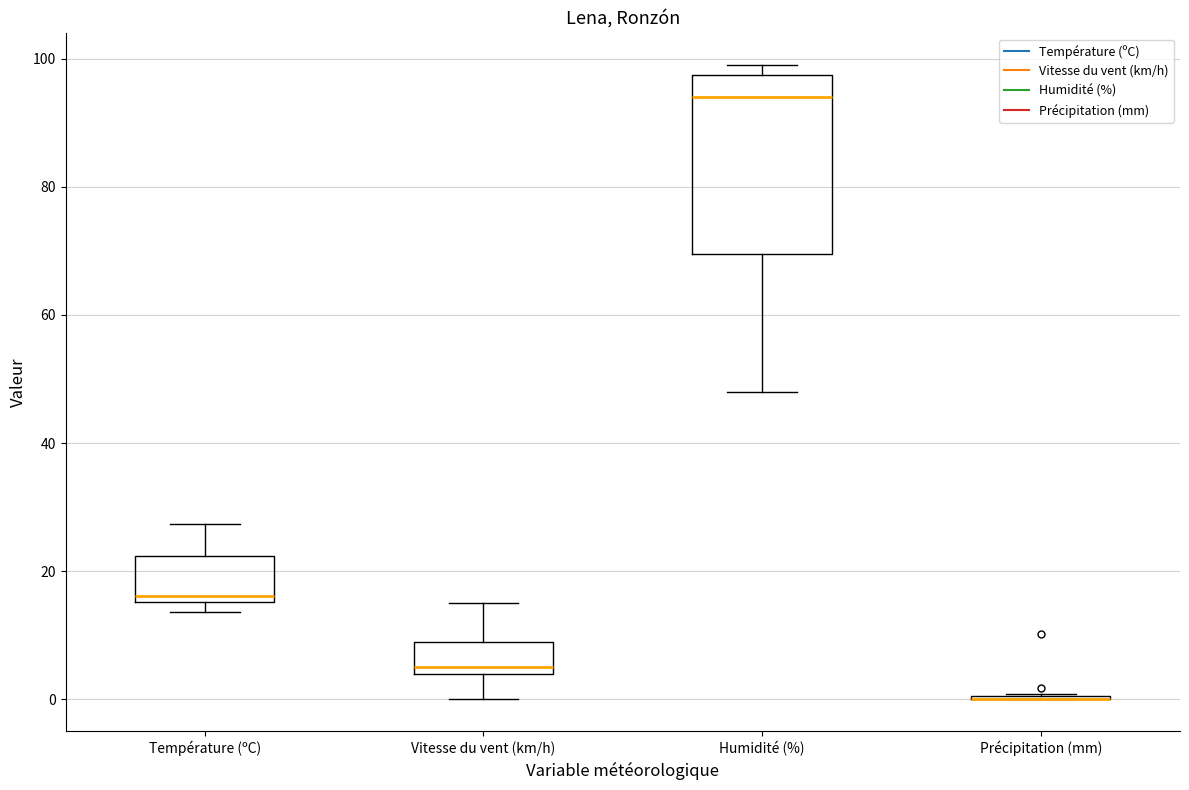

Reading left to right, read every box against the y-axis: the position of its median line, the range the box covers, and the ends of its whiskers. The values are not printed on the chart, so give them approximately, as read against the axis.

Température (ºC): median 16 (just above the box's lower edge), box 16 to 22, whiskers 14 to 28
Vitesse du vent (km/h): median 6, box 4 to 10, whiskers 0 to 16
Humidité (%): median 94, box 70 to 98, whiskers 48 to 100
Précipitation (mm): box collapsed to a line at 0, whiskers 0 to 0